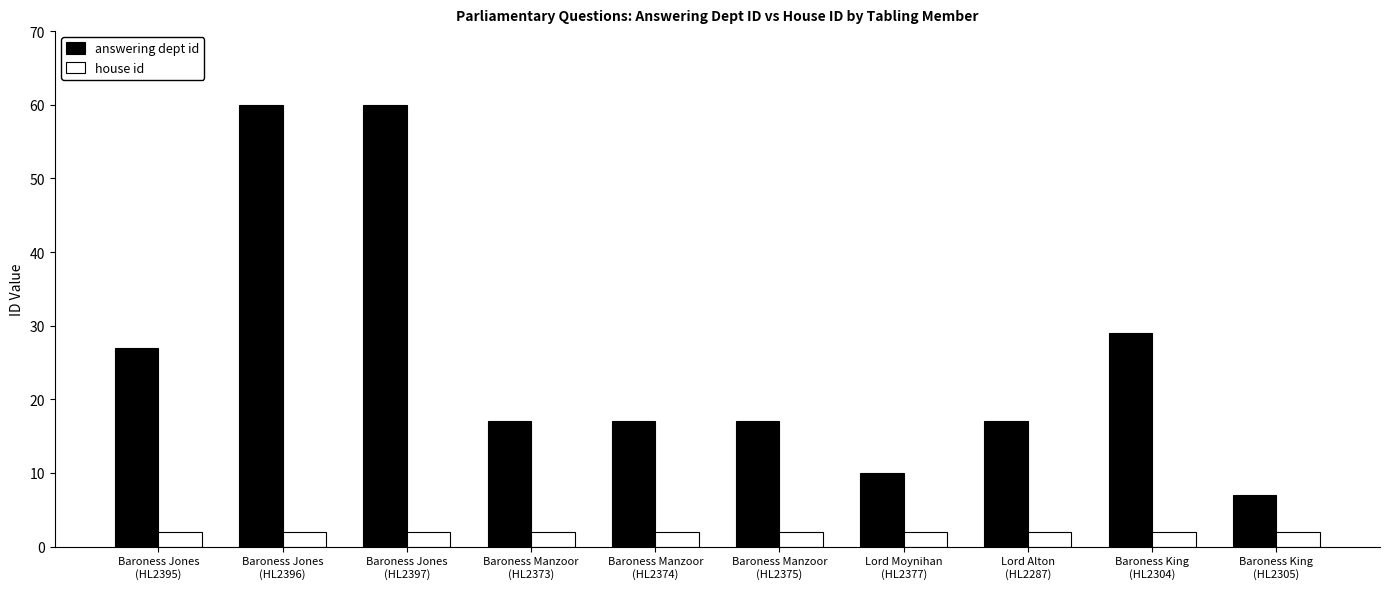

Which series has the largest total across all categories?

answering dept id